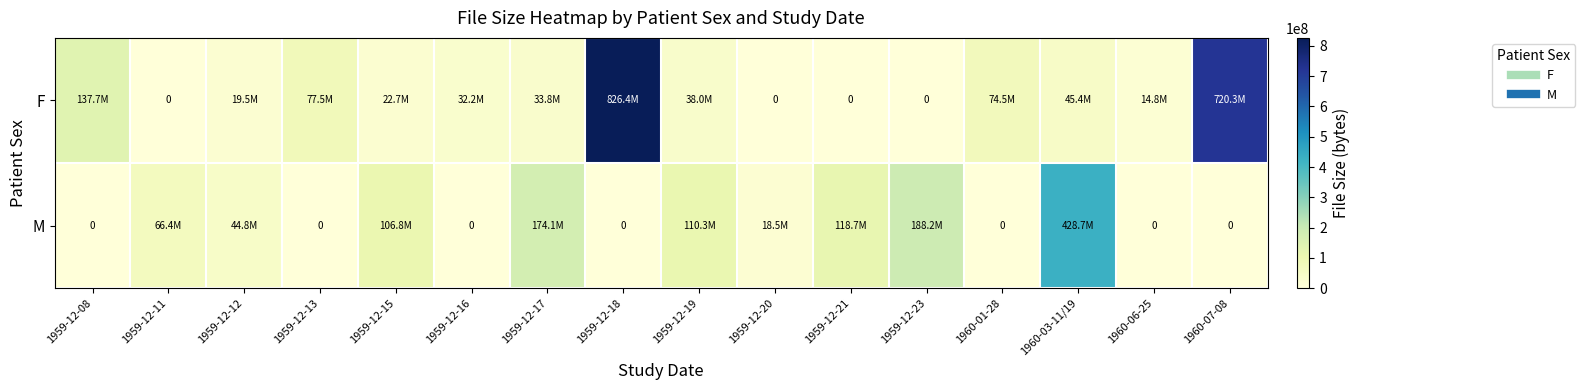

List the series in order of their overall mean, highest first.

F, M